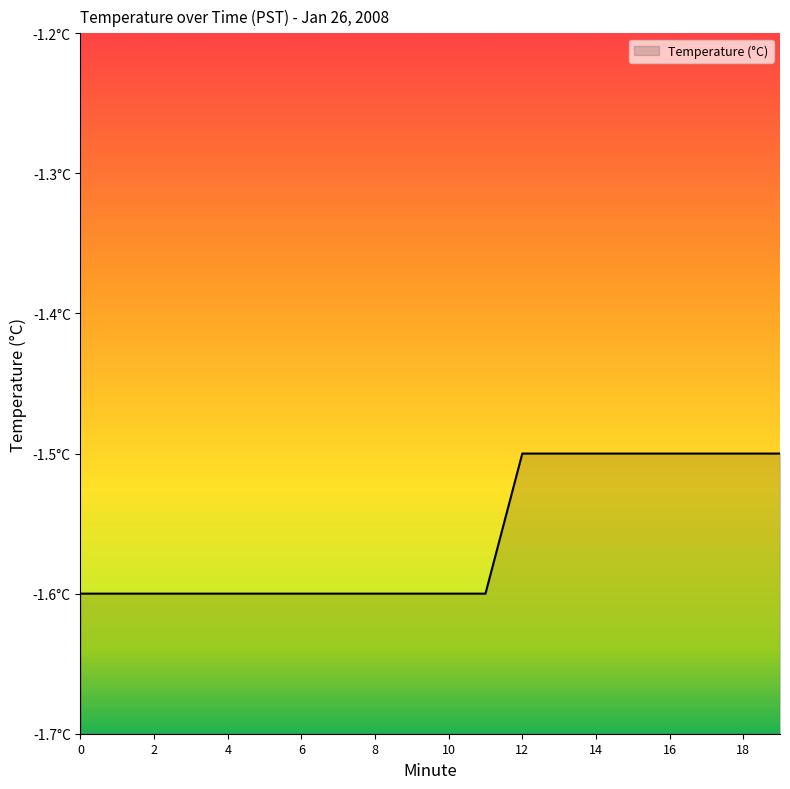

List the labels in order of value, smallest first.

0, 1, 2, 3, 4, 5, 6, 7, 8, 9, 10, 11, 12, 13, 14, 15, 16, 17, 18, 19